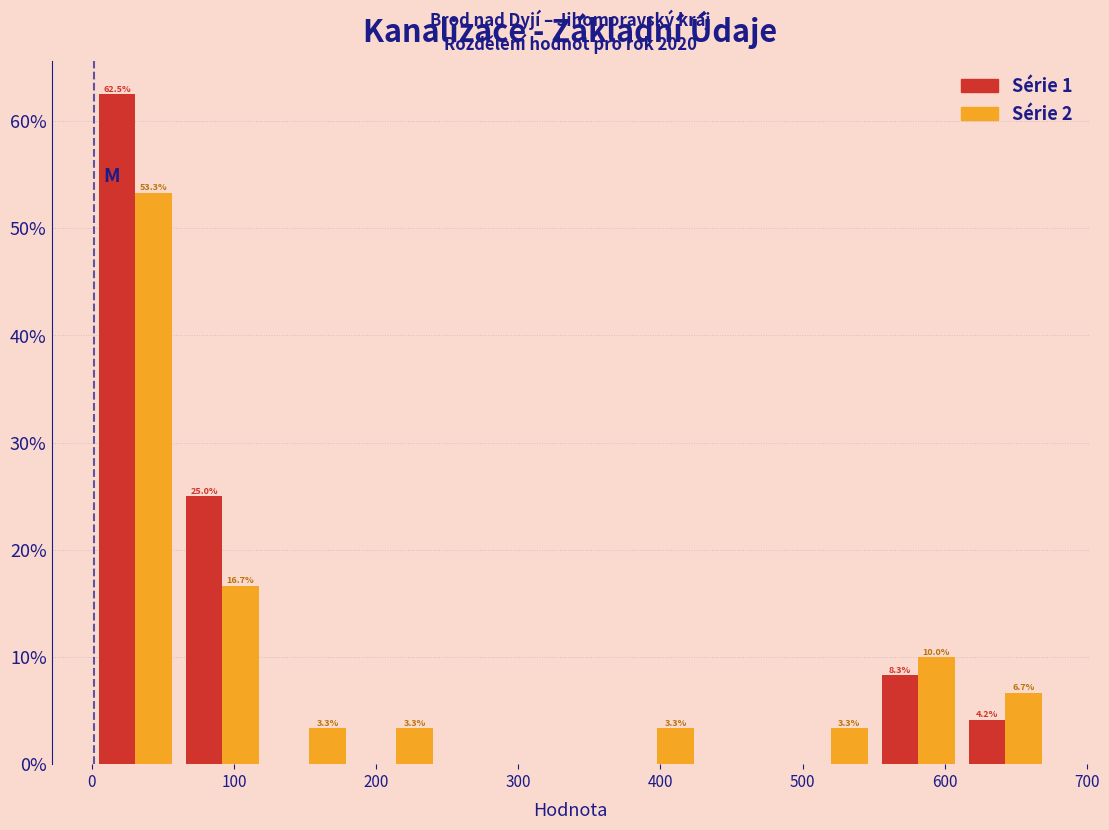

In the Série 2 series, which range on the x-axis has the tallest bar?

0 to 60